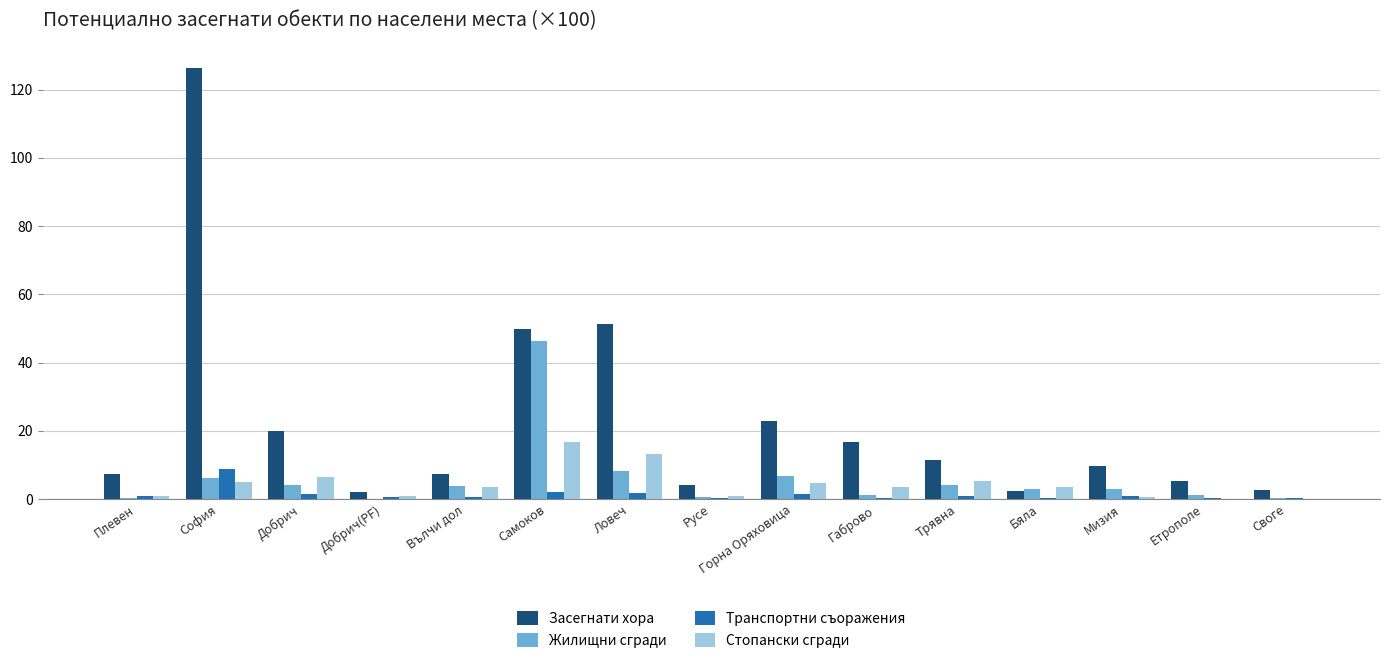

At which category is the sum across all series the highest?

София